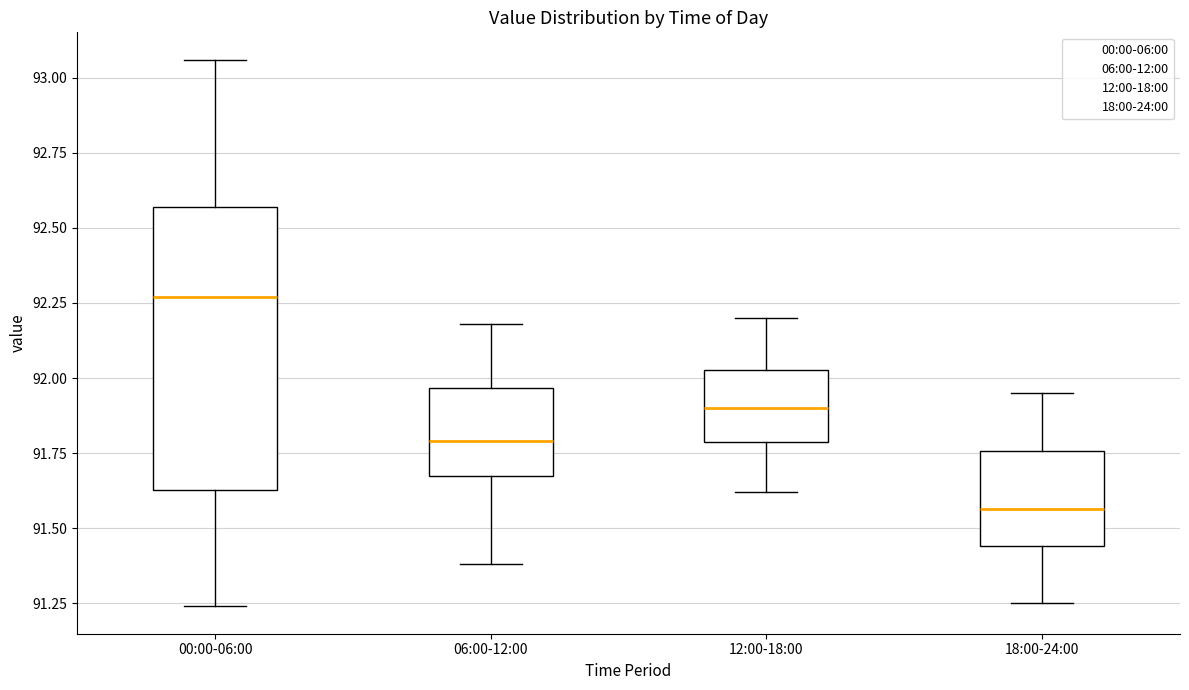

Reading left to right, read every box against the y-axis: the position of its median line, the range the box covers, and the ends of its whiskers. The values are not printed on the chart, so give them approximately, as read against the axis.

00:00-06:00: median 92.25, box 91.65 to 92.55, whiskers 91.25 to 93.05
06:00-12:00: median 91.80, box 91.70 to 91.95, whiskers 91.40 to 92.20
12:00-18:00: median 91.90, box 91.80 to 92.05, whiskers 91.60 to 92.20
18:00-24:00: median 91.55, box 91.45 to 91.75, whiskers 91.25 to 91.95